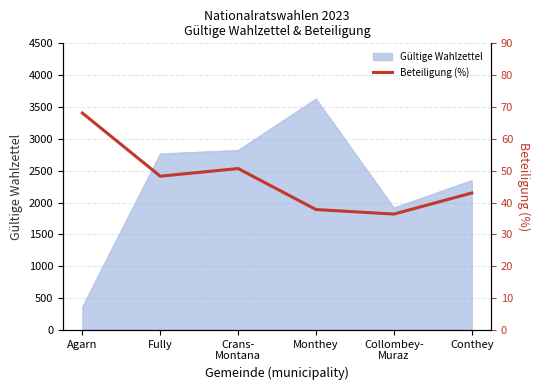

What is the sum of the values at Monthey and Conthey?

80.8